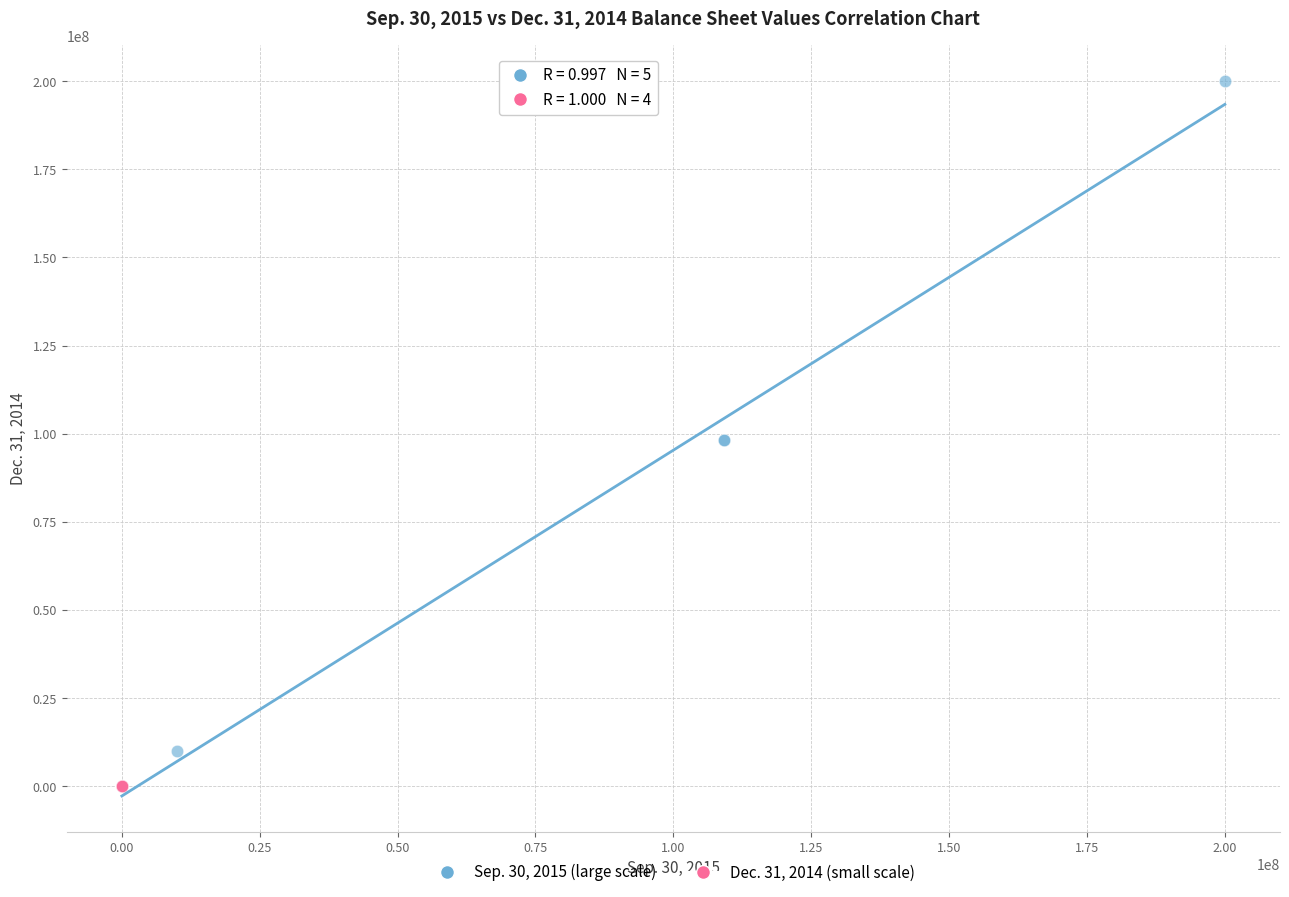

Which series has the widest spread of Y values?

Sep. 30, 2015 (large scale)